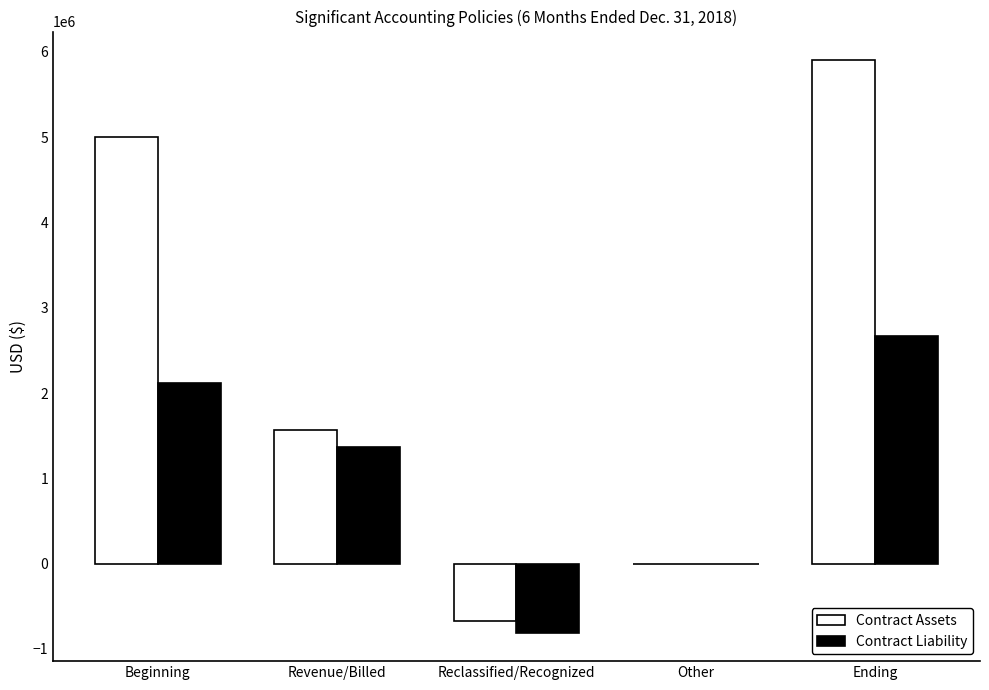

What is the greatest value displayed?

5903046